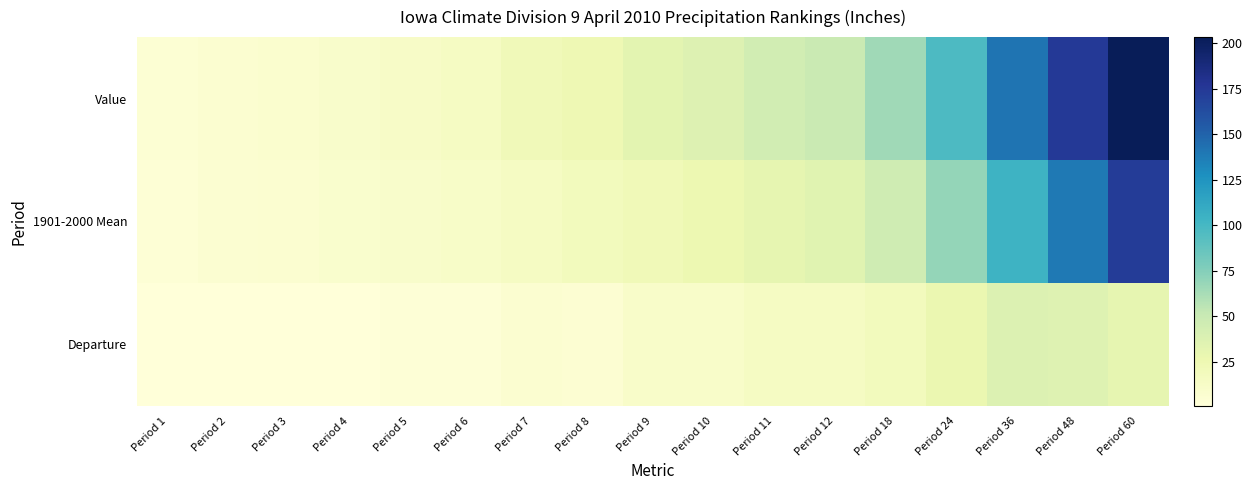

At Period 18, list the series in order from smallest to largest.

Departure, 1901-2000 Mean, Value